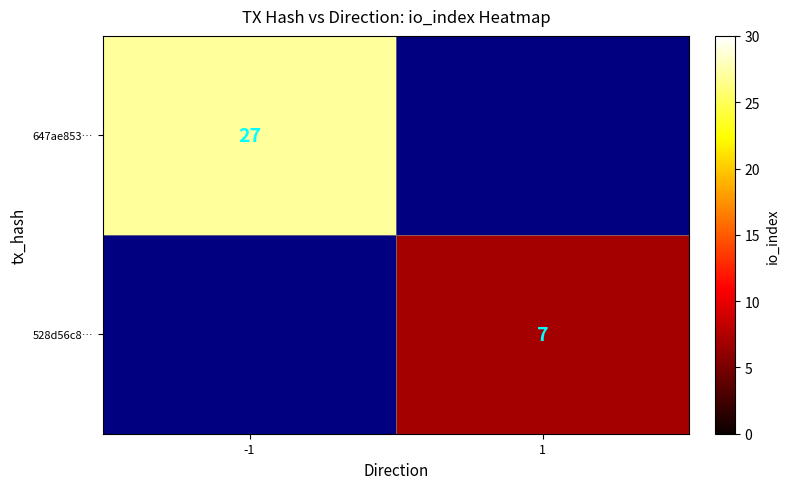

How many data points does each series have?

2